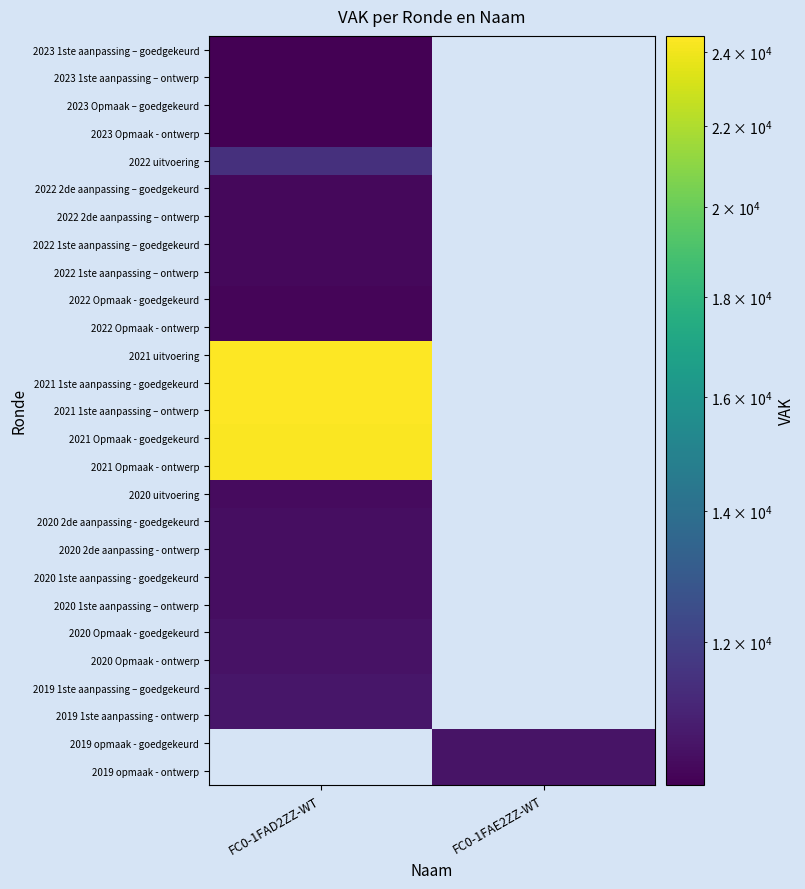

What is the maximum value shown in the chart?

24462.0